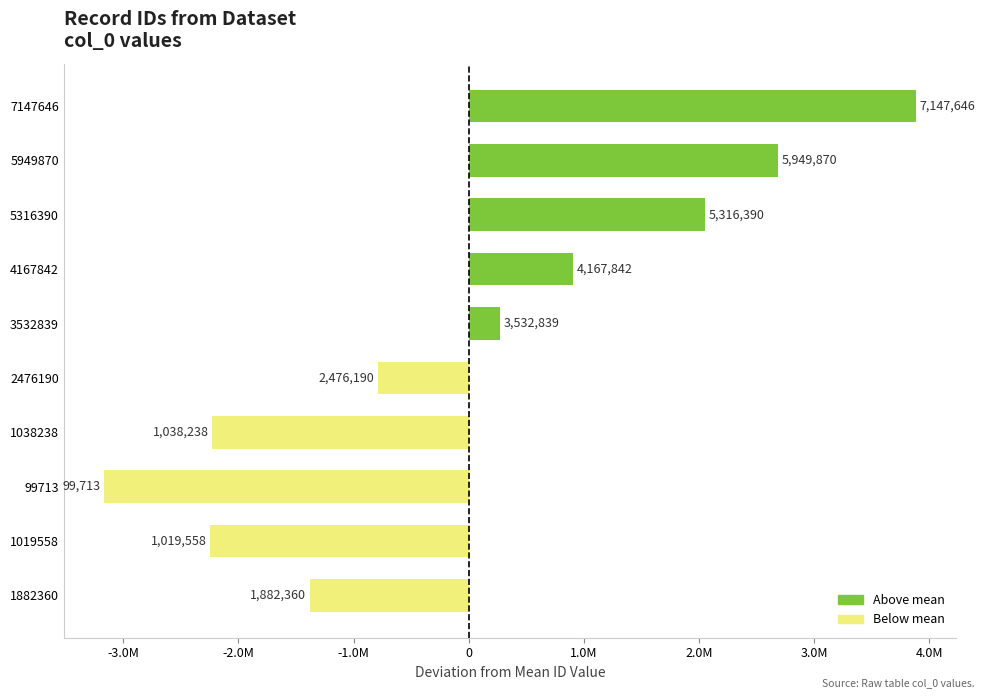

Are the bars horizontal?

Yes